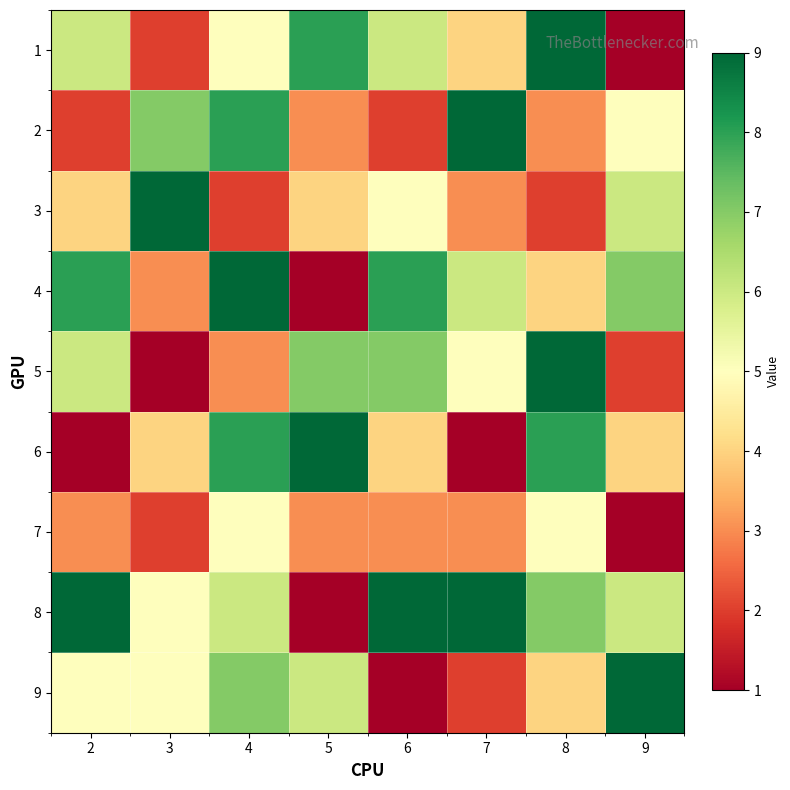

At 6, list the series in order from largest to smallest.

8, 4, 5, 1, 3, 6, 7, 2, 9